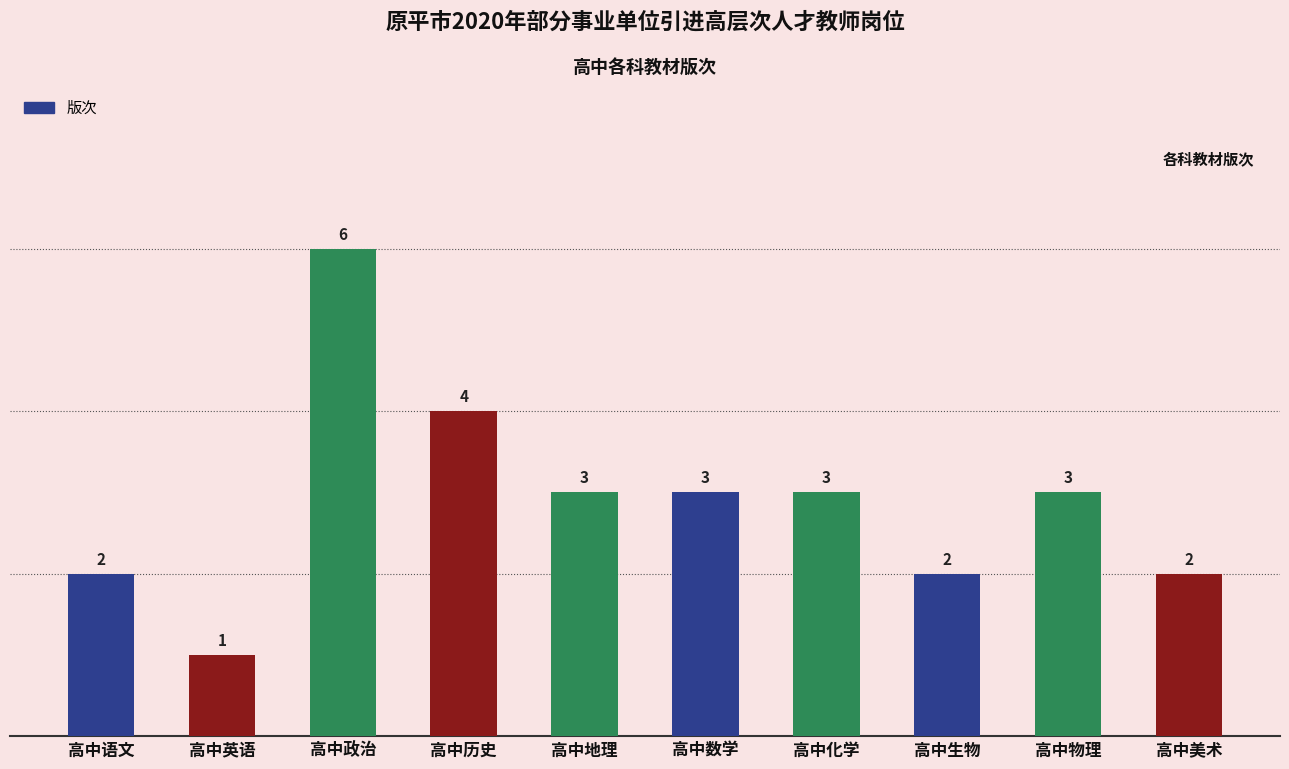

What is the label of the 2nd bar from the left?

高中英语